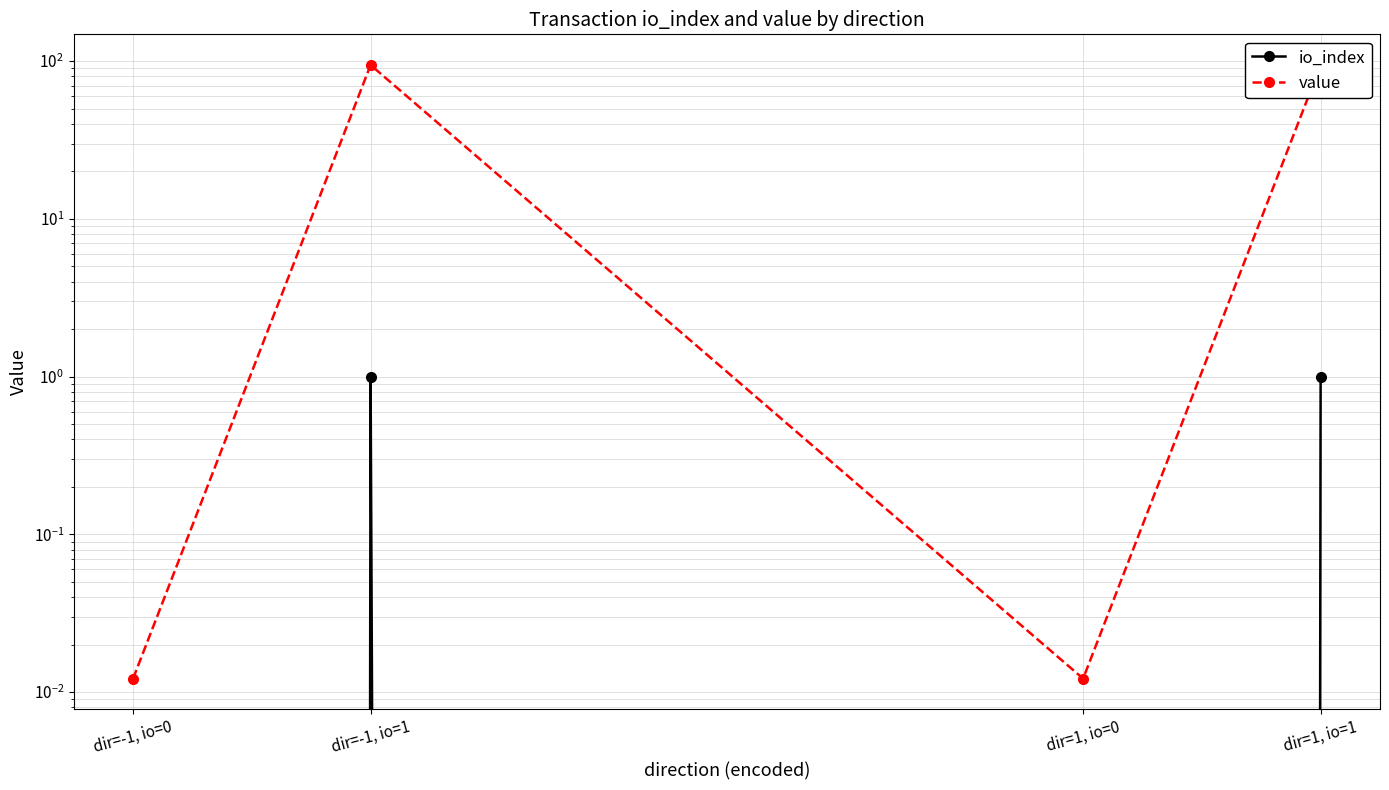

Reading left to right, transcribe all the data shown in this chart.

io_index: 0.0	1.0	0.0	1.0
value: 0.0	94.4	0.0	94.4